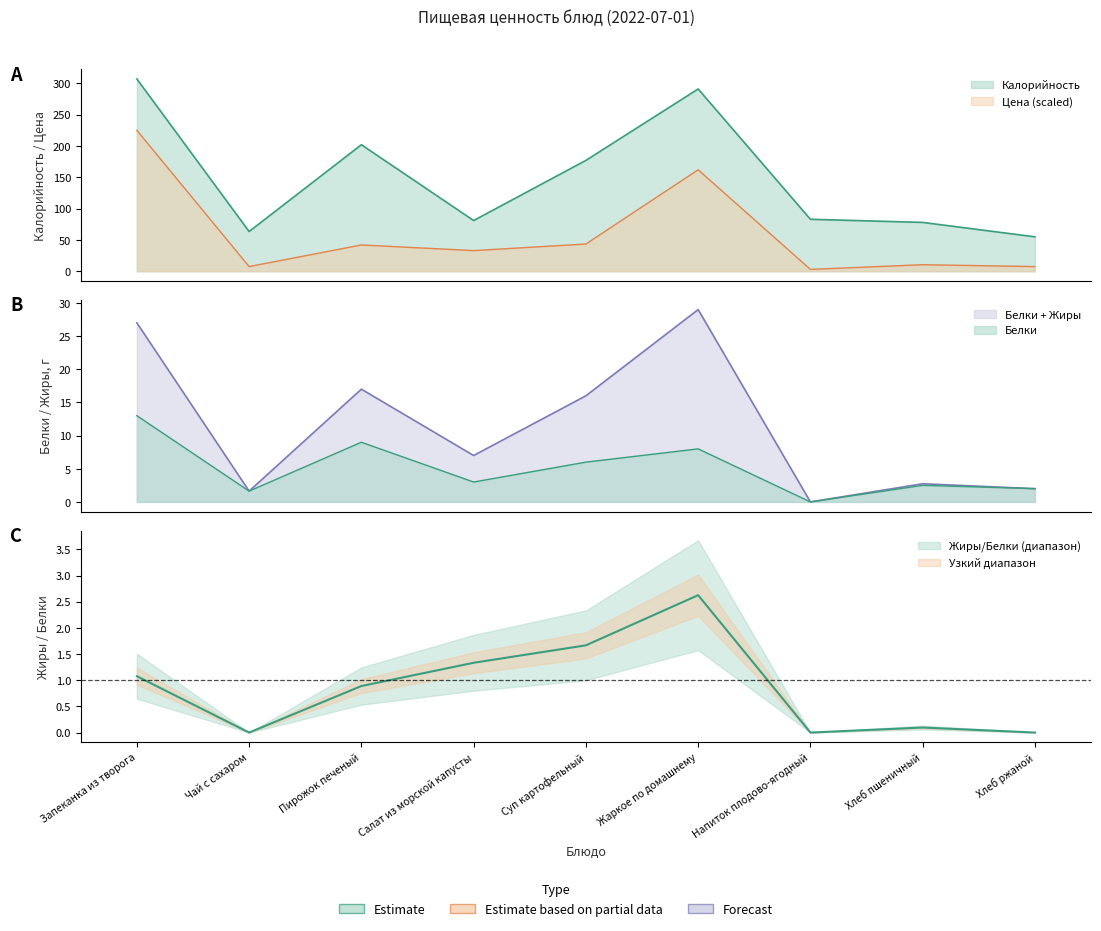

Which label corresponds to the smallest value in the chart?

Напиток плодово-ягодный